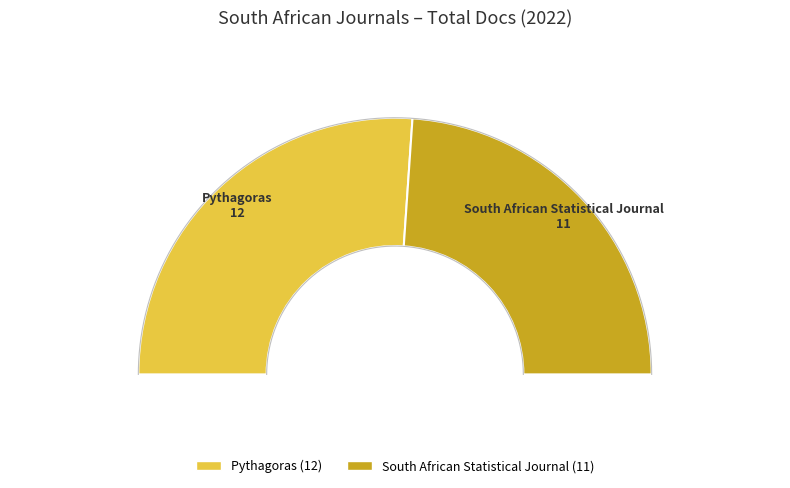

What percentage is the Pythagoras slice, to the nearest percent?

52%